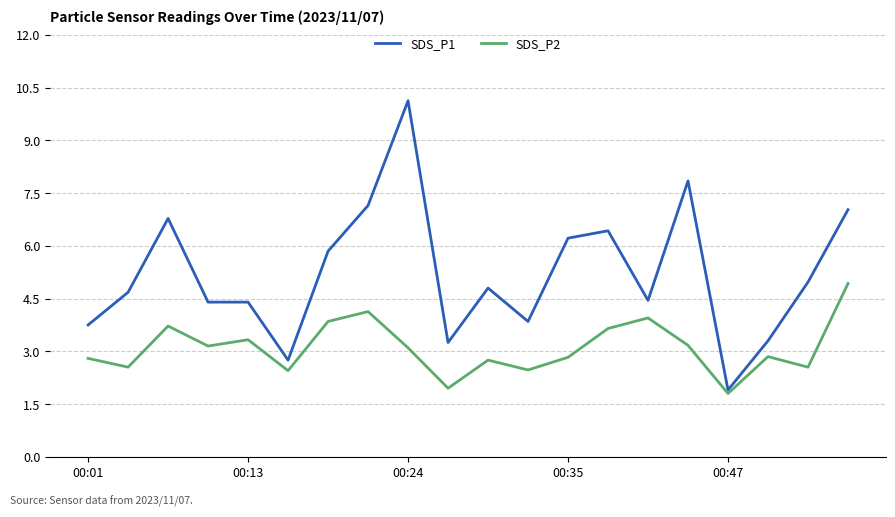

Rank the series by their average value, from lowest to highest.

SDS_P2, SDS_P1